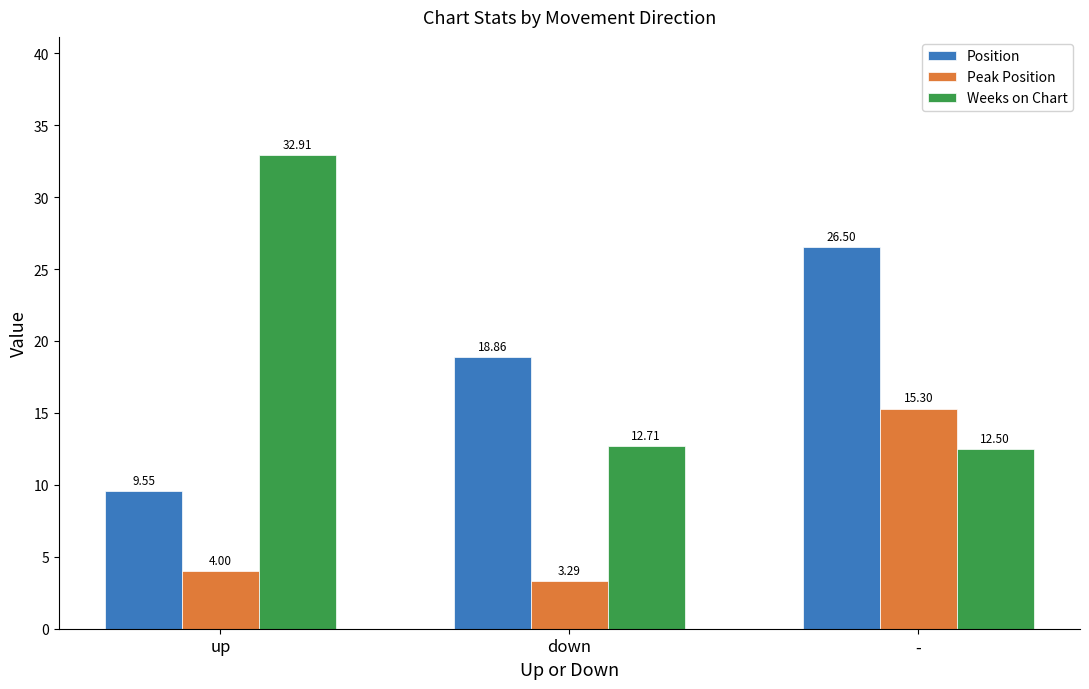

The value of Weeks on Chart at up is 52.0. True or false?

False